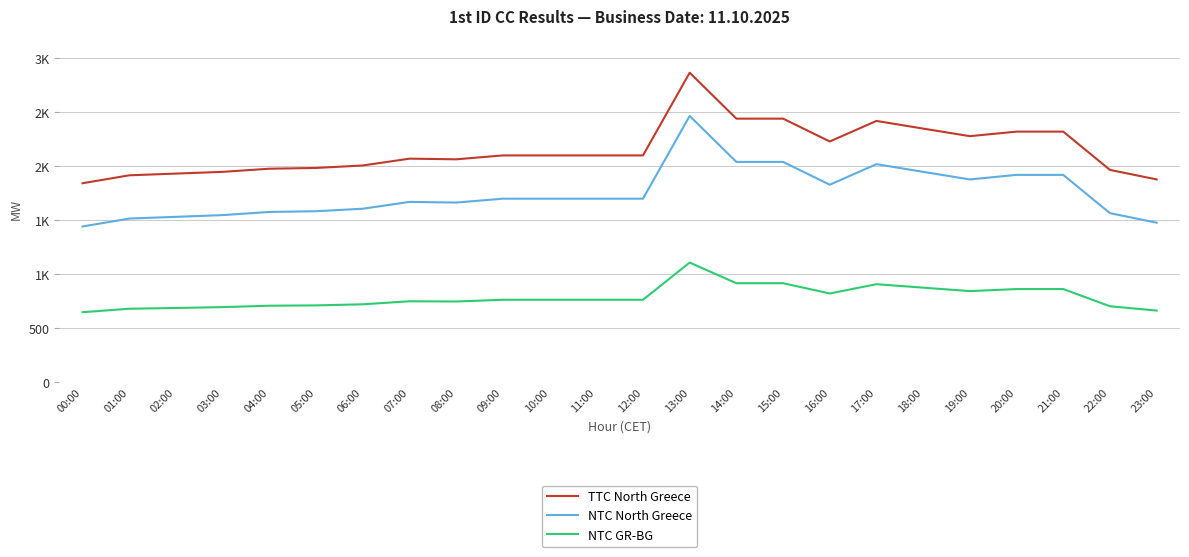

True or false: NTC GR-BG and NTC North Greece cross at least once.

False